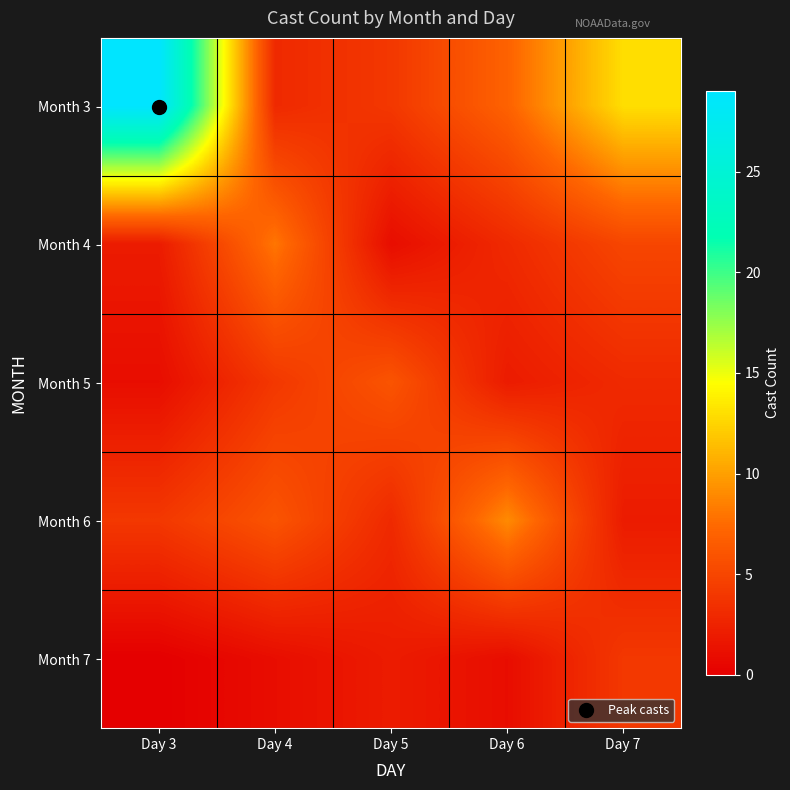

Reading right to left, extract all data points from this chart.

Month 3: Day 7=13	Day 6=7	Day 5=4	Day 4=3	Day 3=29
Month 4: Day 7=5	Day 6=3	Day 5=1	Day 4=8	Day 3=2
Month 5: Day 7=3	Day 6=2	Day 5=6	Day 4=4	Day 3=1
Month 6: Day 7=2	Day 6=9	Day 5=3	Day 4=6	Day 3=4
Month 7: Day 7=4	Day 6=1	Day 5=2	Day 4=1	Day 3=0